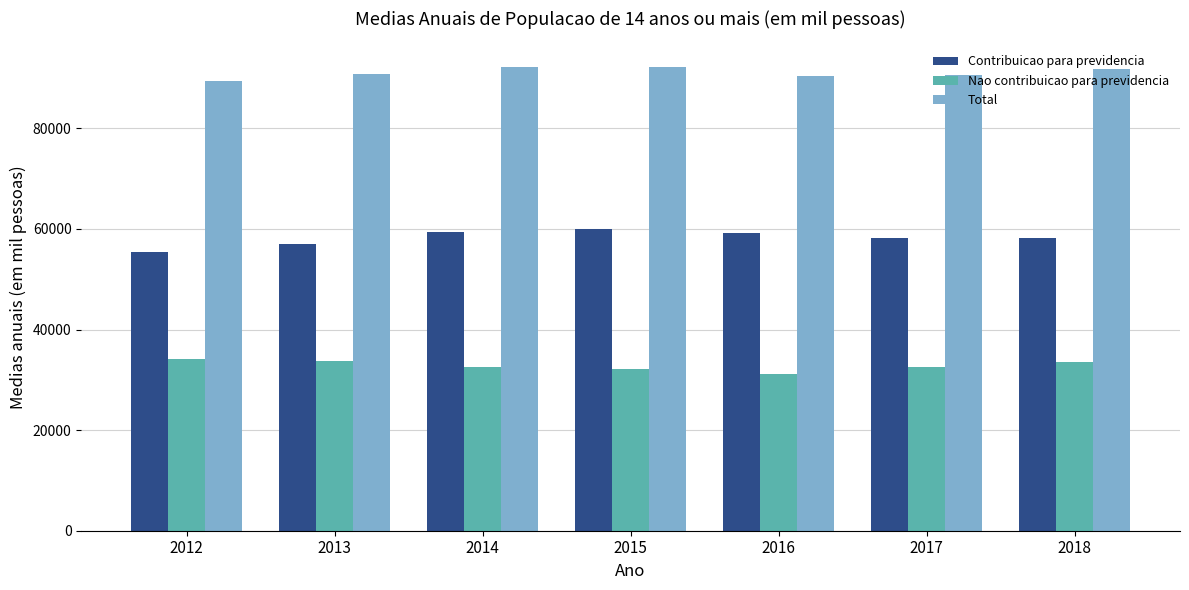

What is the maximum value for Contribuicao para previdencia?

59920.5